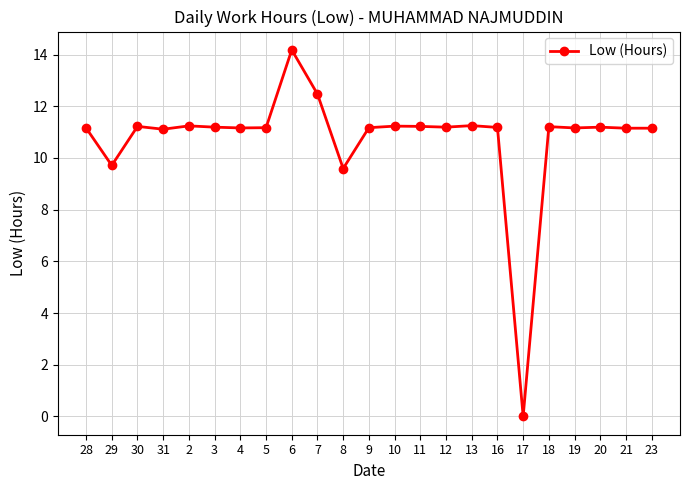

True or false: the data has more than 2 interior local peaks.

True